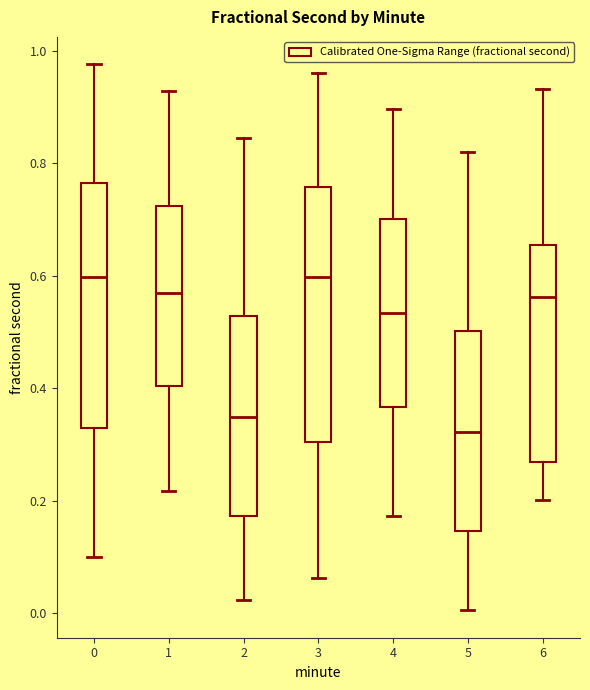

Where is the lower edge of the box at x = 1 on the y-axis? The values are not printed on the chart, so give them approximately, as read against the axis.

0.40